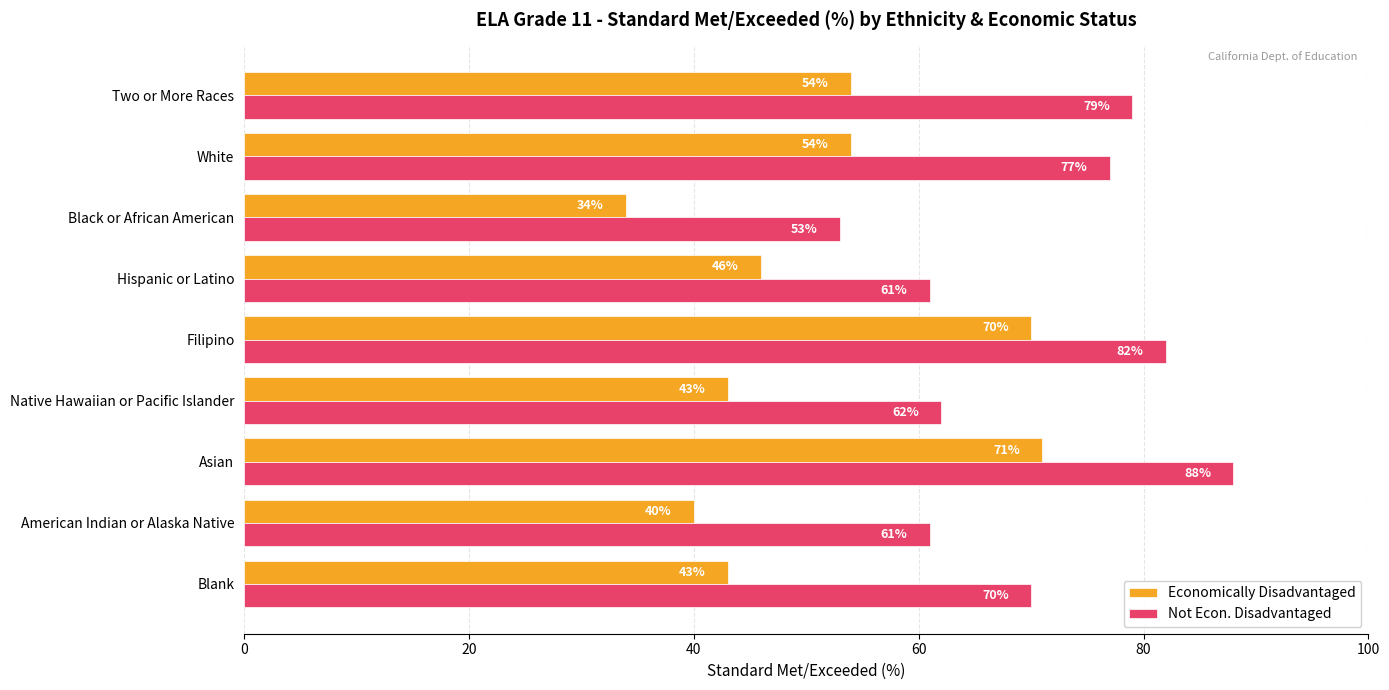

Which series has the largest total across all categories?

Not Econ. Disadvantaged